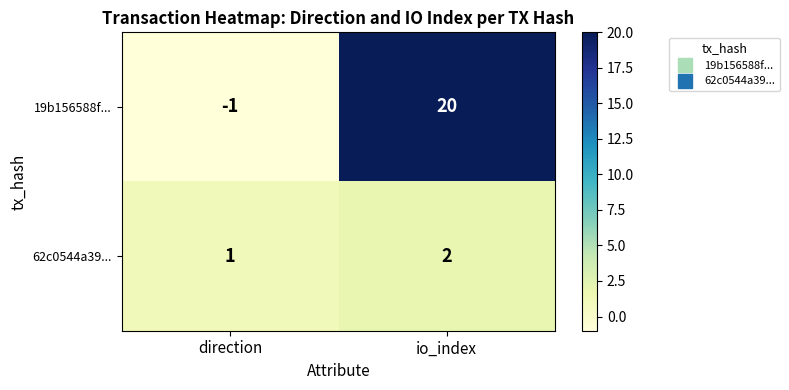

Reading left to right, what are all the values shown in this chart?

19b156588f...: direction=-1	io_index=20
62c0544a39...: direction=1	io_index=2